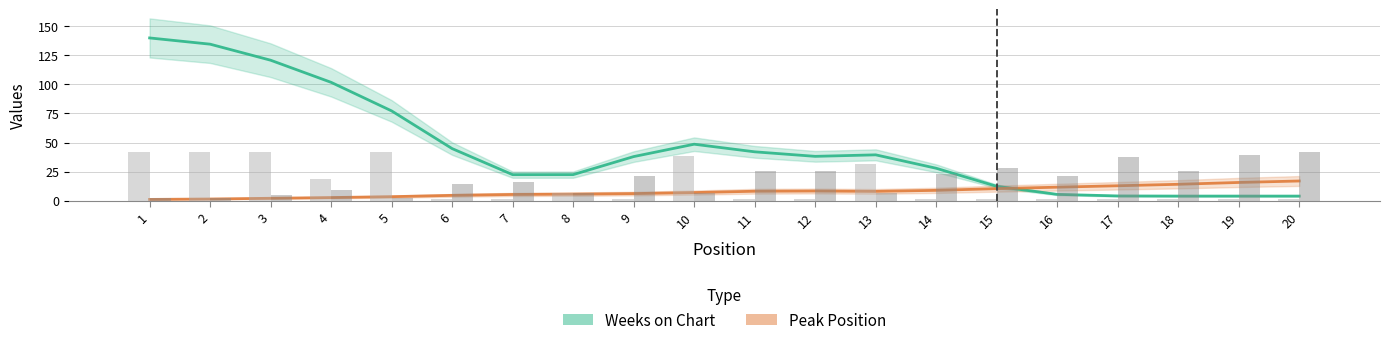

Reading right to left, list all the values displayed in this chart.

Weeks on Chart: 4.0	4.0	4.0	4.1	5.5	12.4	27.9	39.4	38.1	42.0	48.5	37.9	22.4	22.4	44.8	77.1	101.6	120.6	134.4	139.8
Peak Position: 17.0	15.7	14.1	12.9	11.6	10.4	8.9	8.0	8.3	8.2	7.0	6.1	5.7	5.4	4.6	3.5	2.7	2.1	1.5	1.1